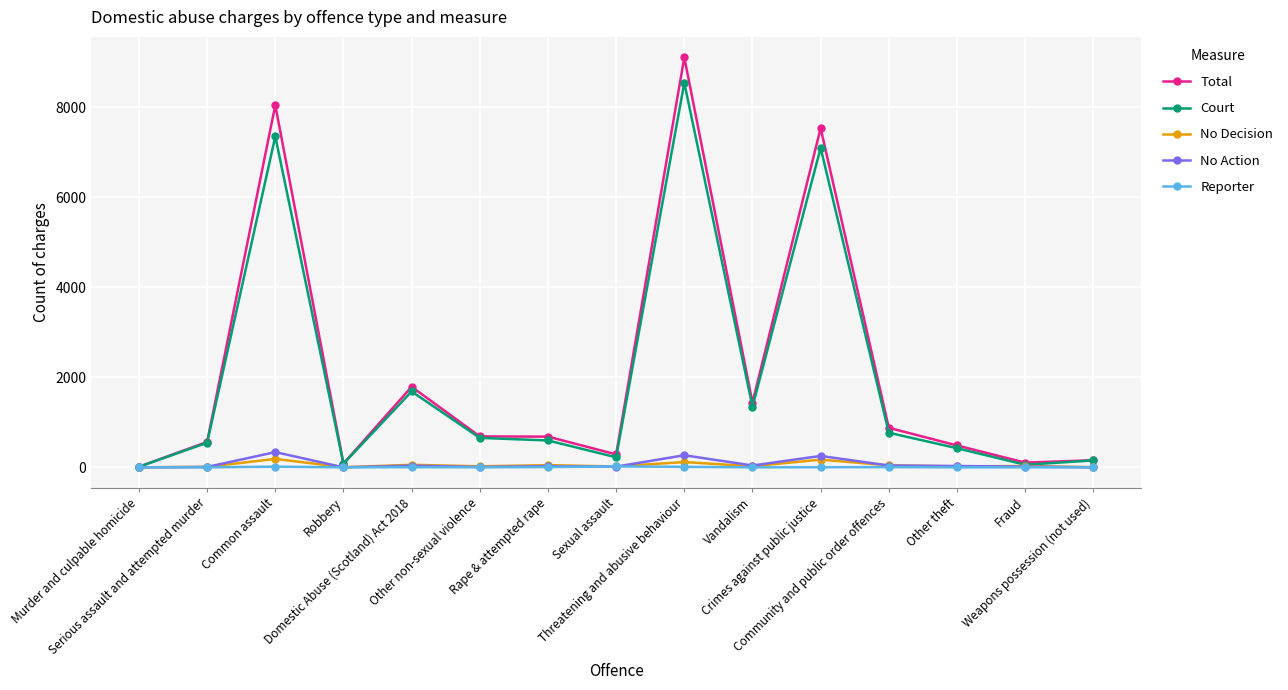

True or false: Total has more than 1 points higher than both neighbors.

True